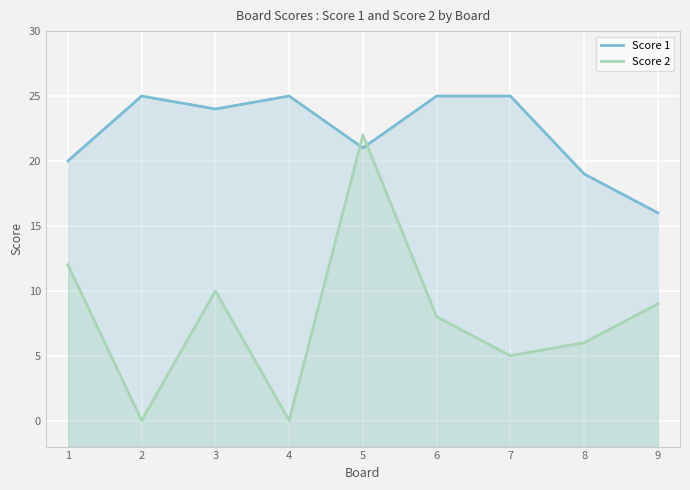

How many values in Score 2 are above zero?

7